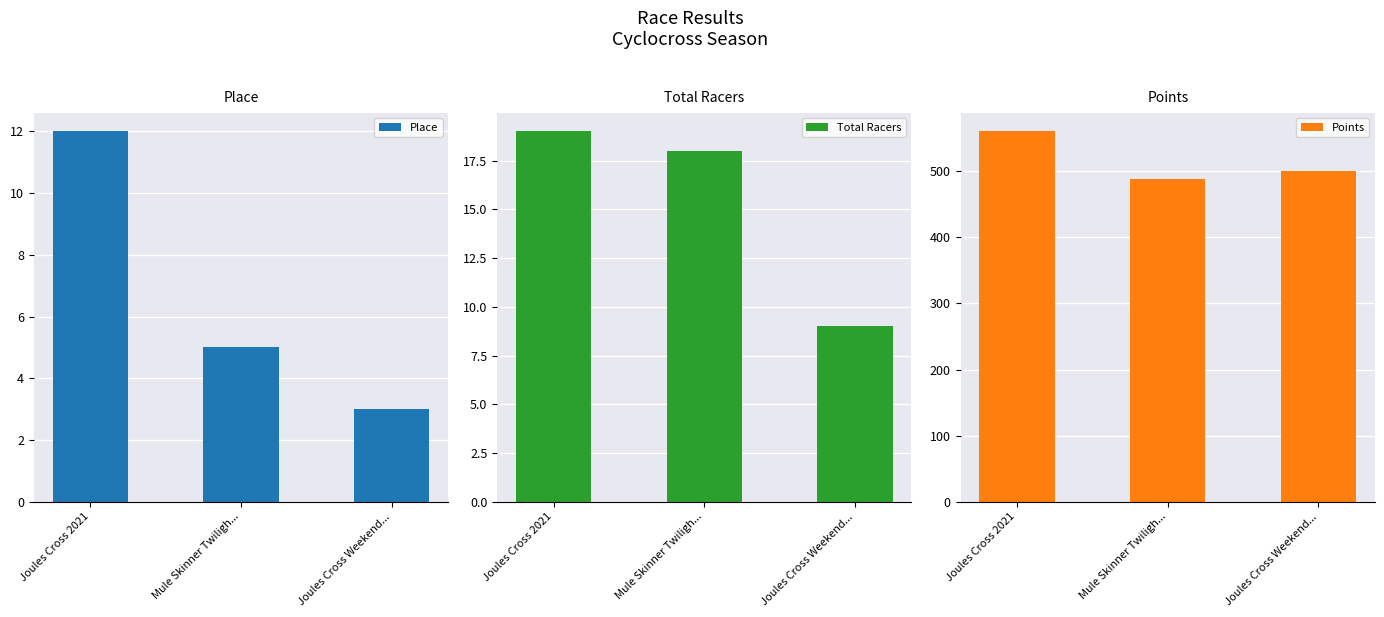

What position from the right is Joules Cross Weekend...?

1